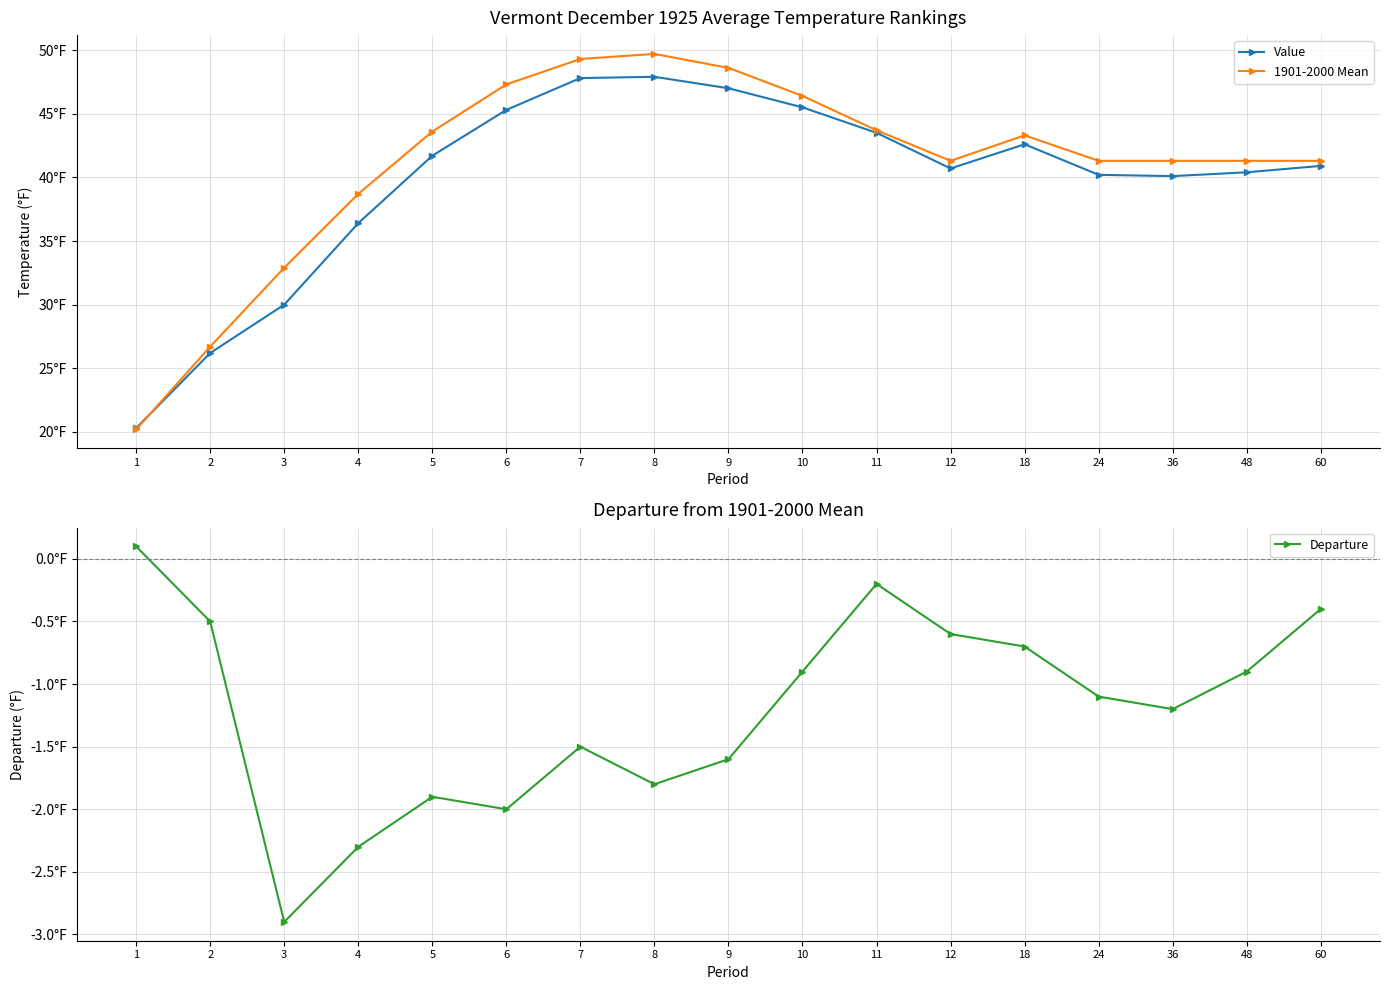

At which category does 1901-2000 Mean reach its first local peak?

8